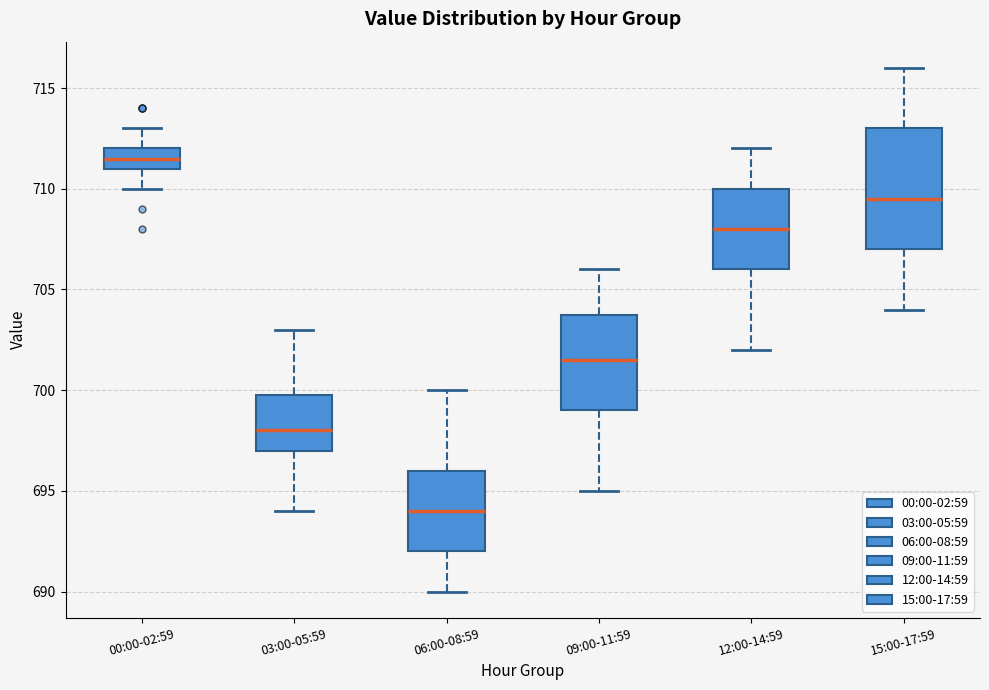

Reading left to right, read every box against the y-axis: the position of its median line, the range the box covers, and the ends of its whiskers. The values are not printed on the chart, so give them approximately, as read against the axis.

00:00-02:59: median 711.5, box 711.0 to 712.0, whiskers 710.0 to 713.0
03:00-05:59: median 698.0, box 697.0 to 700.0, whiskers 694.0 to 703.0
06:00-08:59: median 694.0, box 692.0 to 696.0, whiskers 690.0 to 700.0
09:00-11:59: median 701.5, box 699.0 to 704.0, whiskers 695.0 to 706.0
12:00-14:59: median 708.0, box 706.0 to 710.0, whiskers 702.0 to 712.0
15:00-17:59: median 709.5, box 707.0 to 713.0, whiskers 704.0 to 716.0